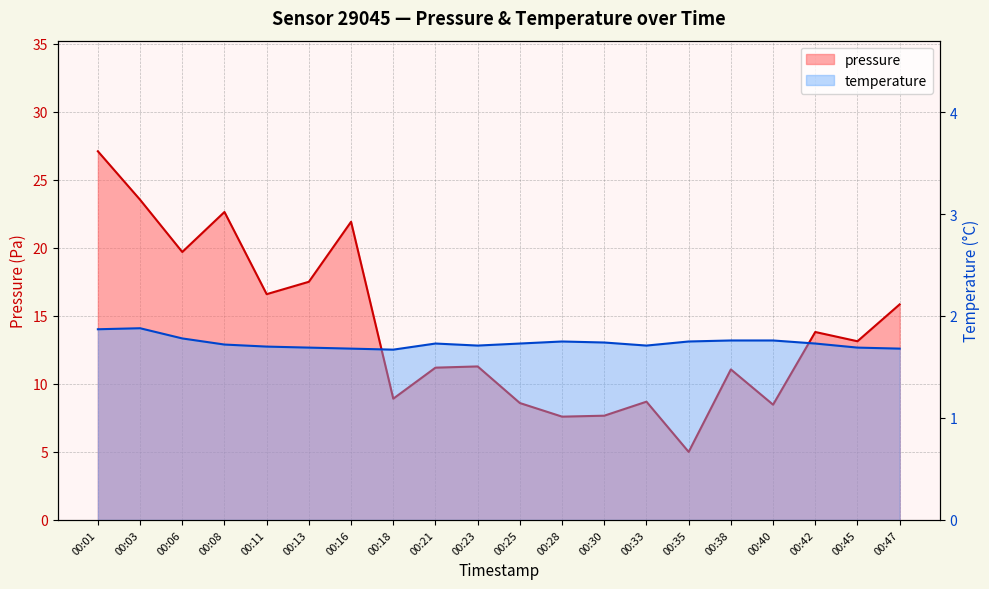

Which category has the lowest value in the pressure series?

00:35